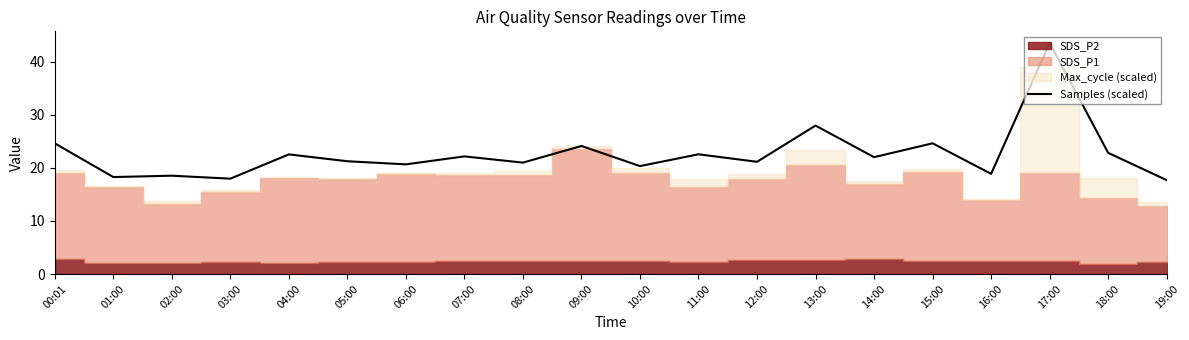

What is the change in value from 05:00 to 19:00?

-3.6